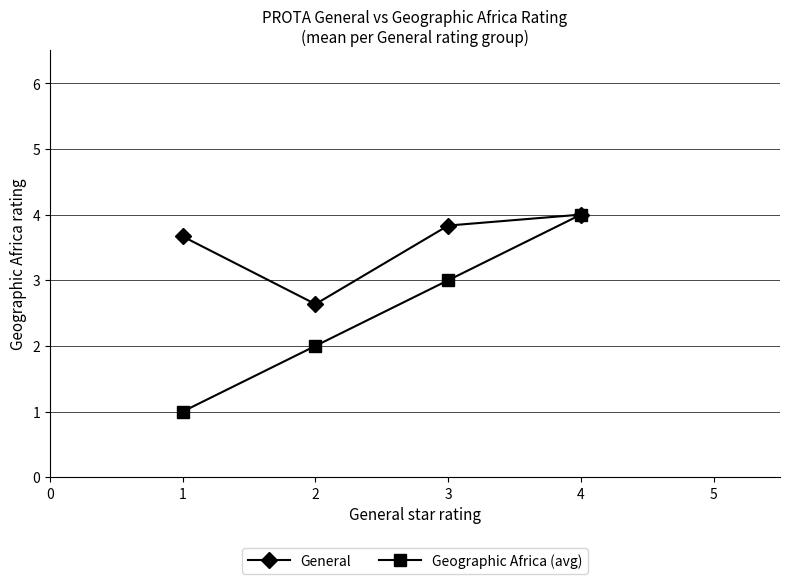

What is the value of the Geographic Africa (avg) point at the 3rd from the left?

3.0